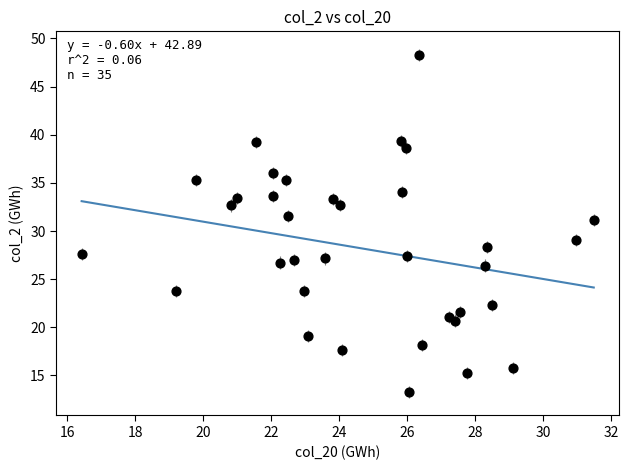

What is the range of Y values (max minus min)?

35.0